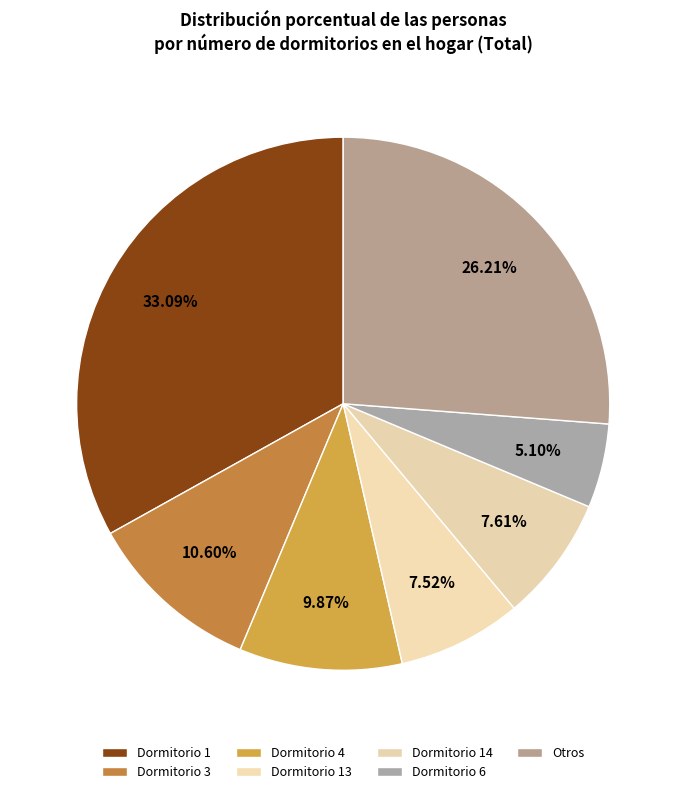

How many segments does this pie chart have?

7